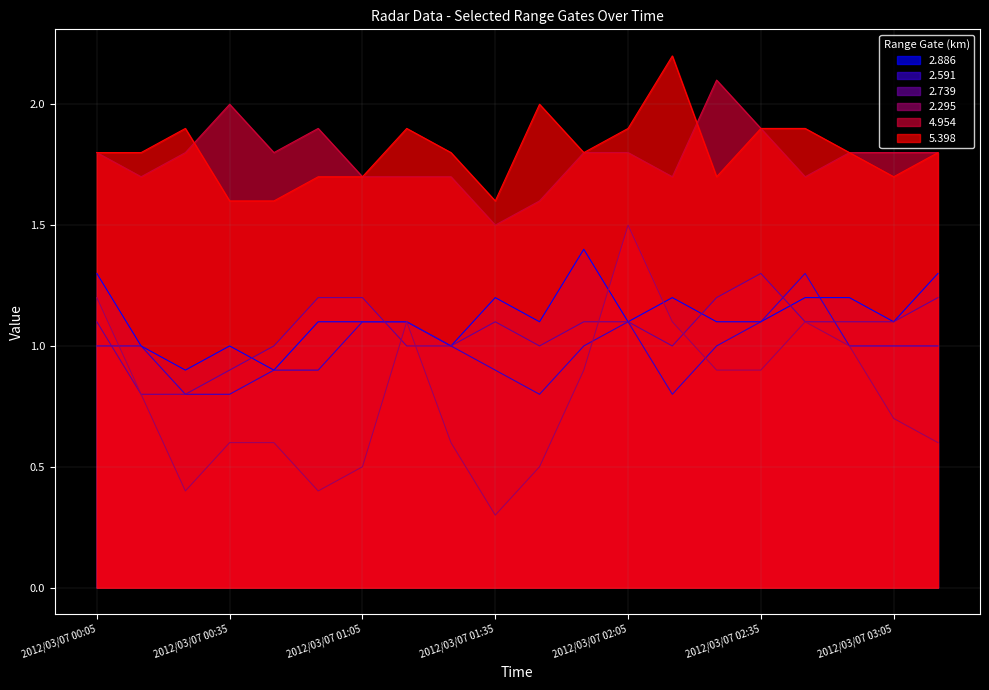

Rank the series by their maximum value, from highest to lowest.

5.398, 4.954, 2.295, 2.886, 2.591, 2.739